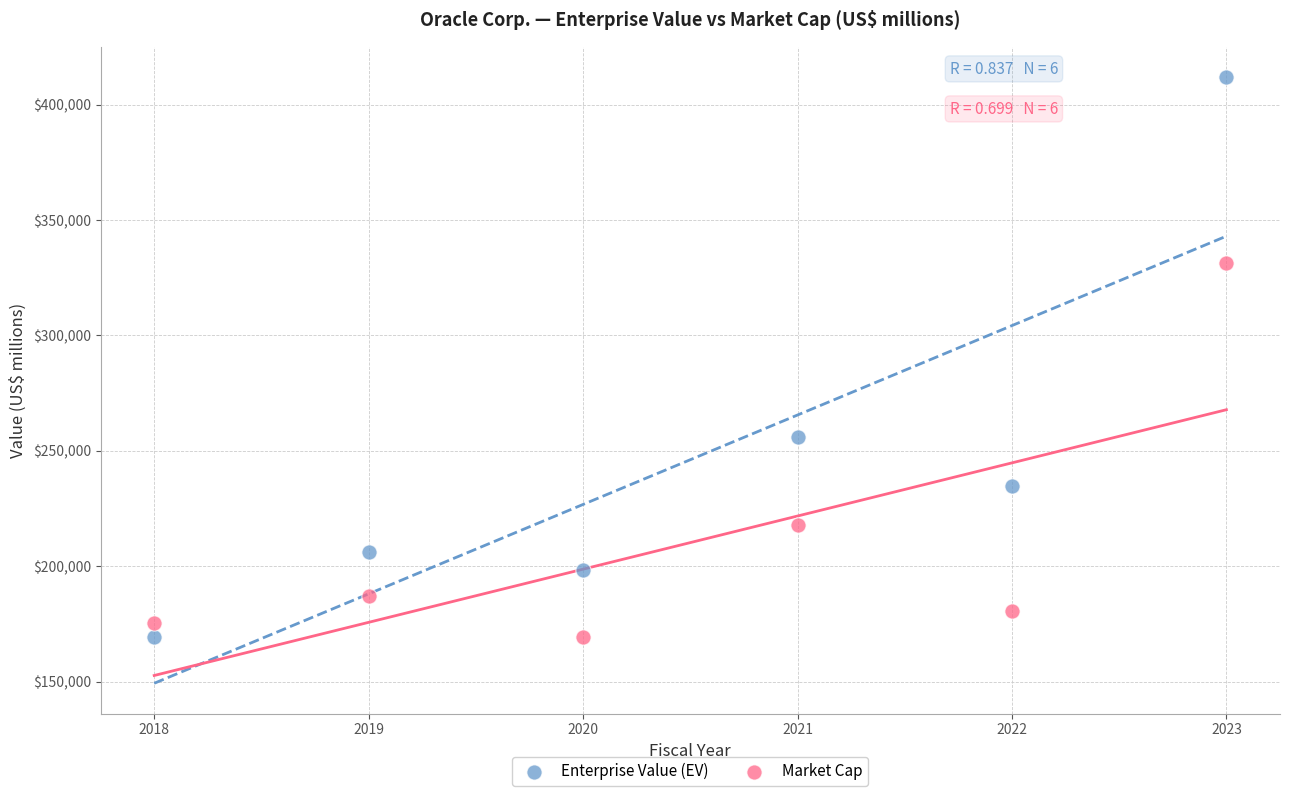

Across all data points, what is the average Y value?

228176